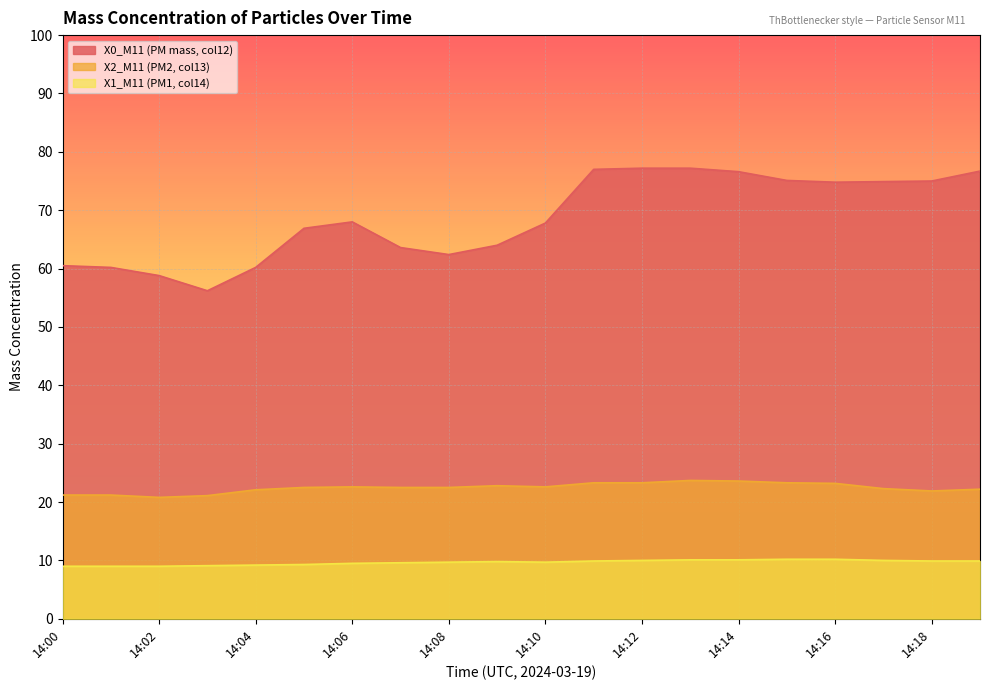

Which has a higher value, 14:01 or 14:18?

14:18